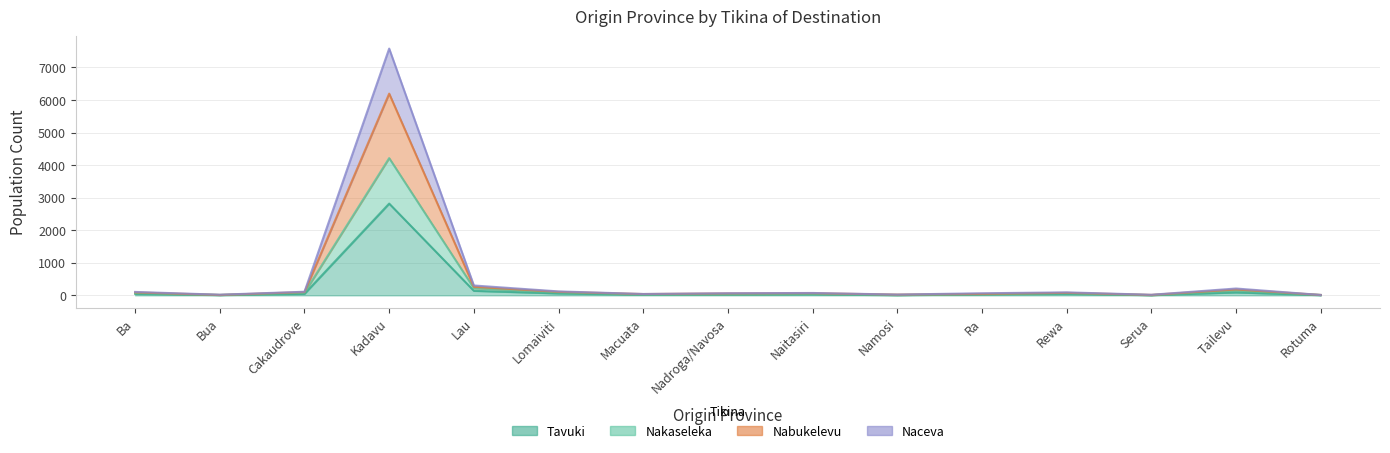

True or false: Tavuki and Nakaseleka cross at least once.

False